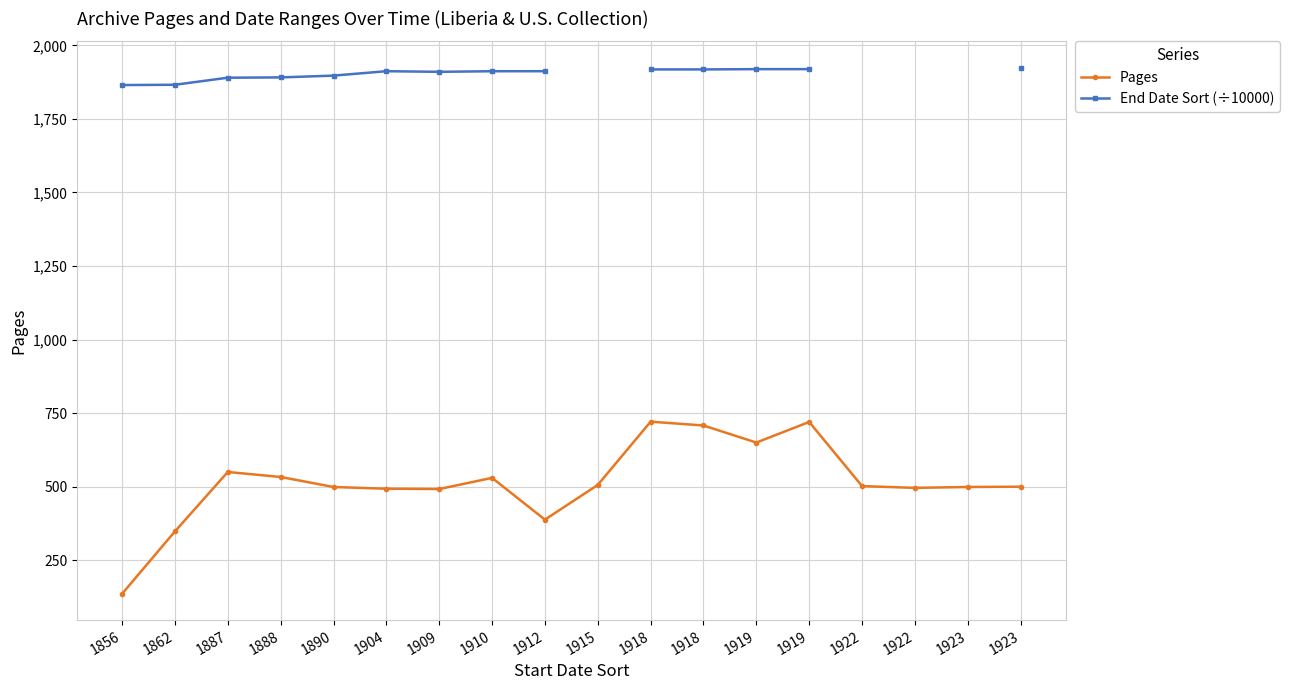

What are all the series names shown in the legend?

Pages, End Date Sort (÷10000)